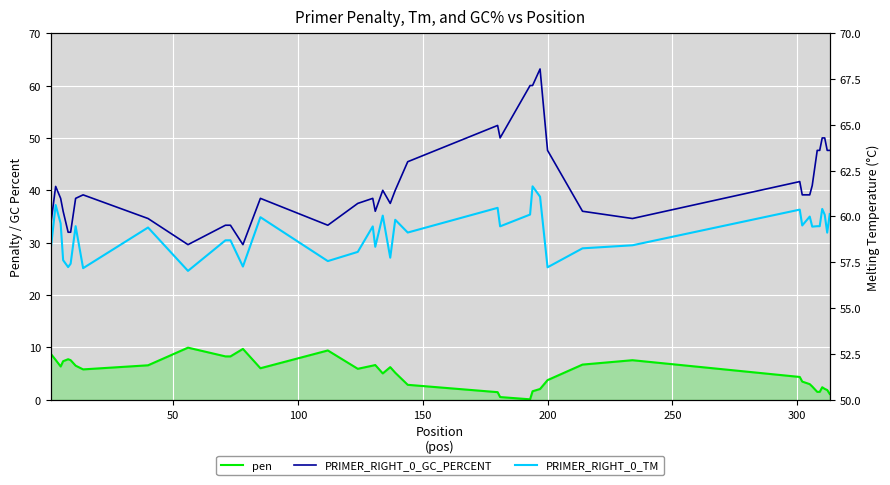

Is the value of PRIMER_RIGHT_0_GC_PERCENT at 9 greater than the value of PRIMER_RIGHT_0_TM at 31?

No